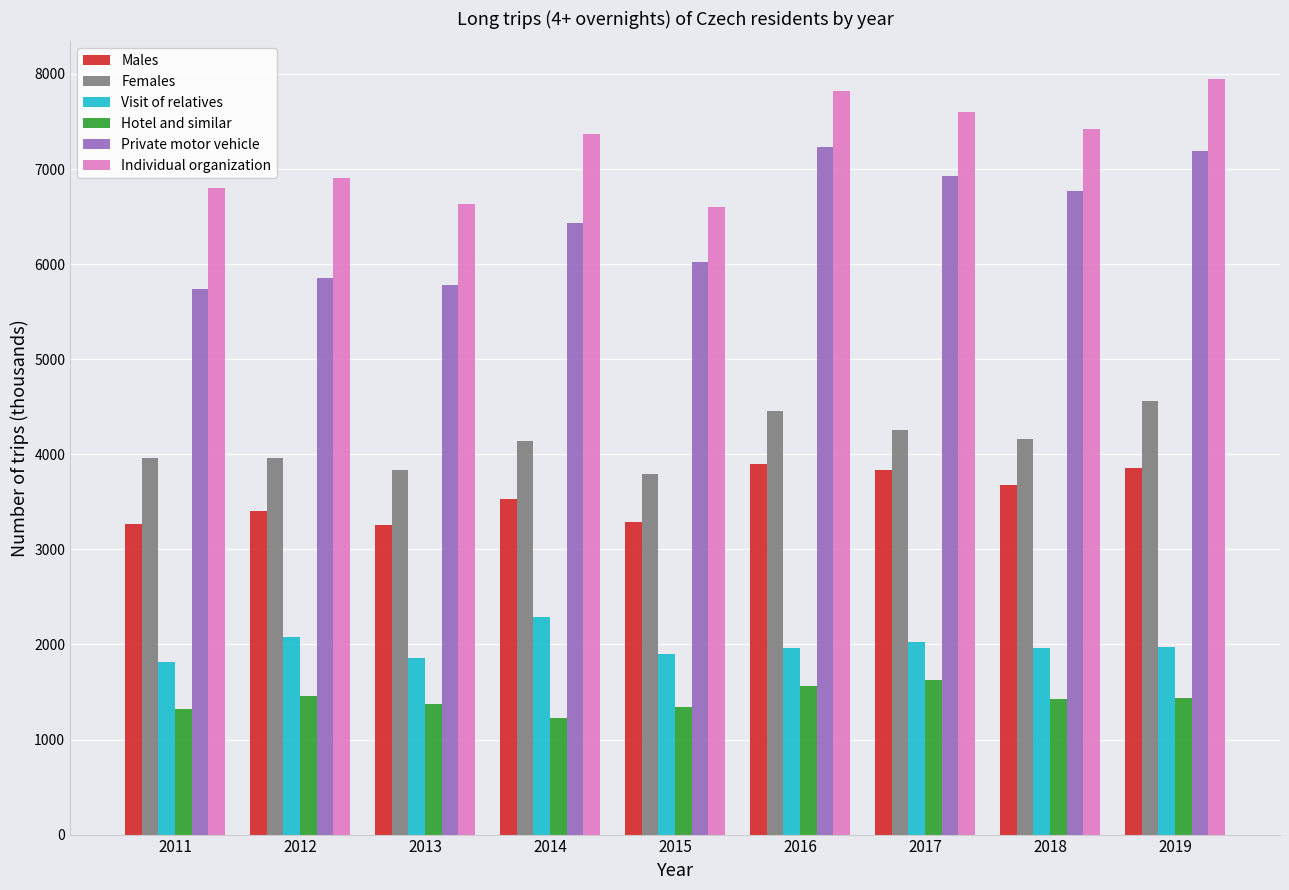

What is the total value across all series at 2015?

22953.4